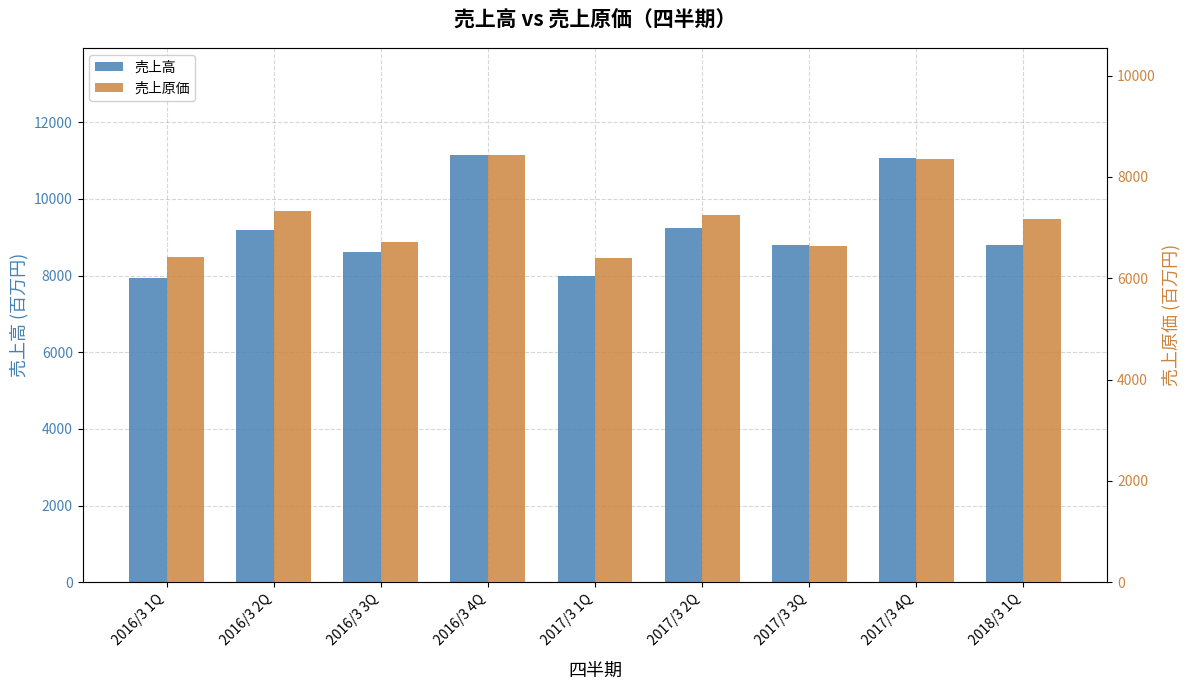

Reading left to right, list all the values displayed in this chart.

売上高: 2016/3 1Q=7932	2016/3 2Q=9194	2016/3 3Q=8619	2016/3 4Q=11150	2017/3 1Q=7986	2017/3 2Q=9242	2017/3 3Q=8806	2017/3 4Q=11074	2018/3 1Q=8796
売上原価: 2016/3 1Q=6414	2016/3 2Q=7326	2016/3 3Q=6724	2016/3 4Q=8437	2017/3 1Q=6398	2017/3 2Q=7248	2017/3 3Q=6639	2017/3 4Q=8351	2018/3 1Q=7178